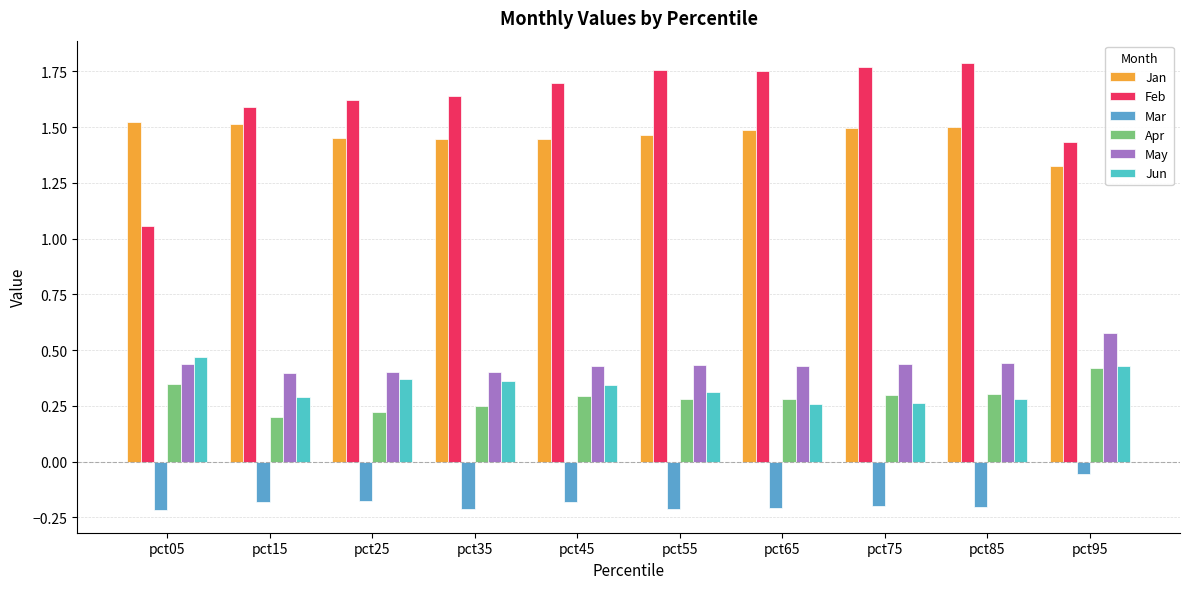

What is the sum of the Jun values at pct55 and pct75?

0.6